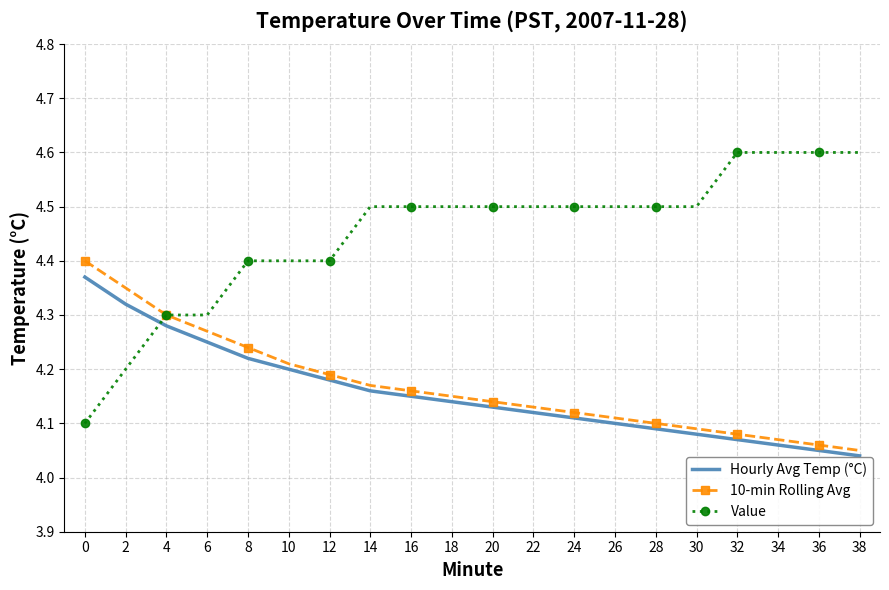

How many times do Value and Hourly Avg Temp (°C) cross each other?

1